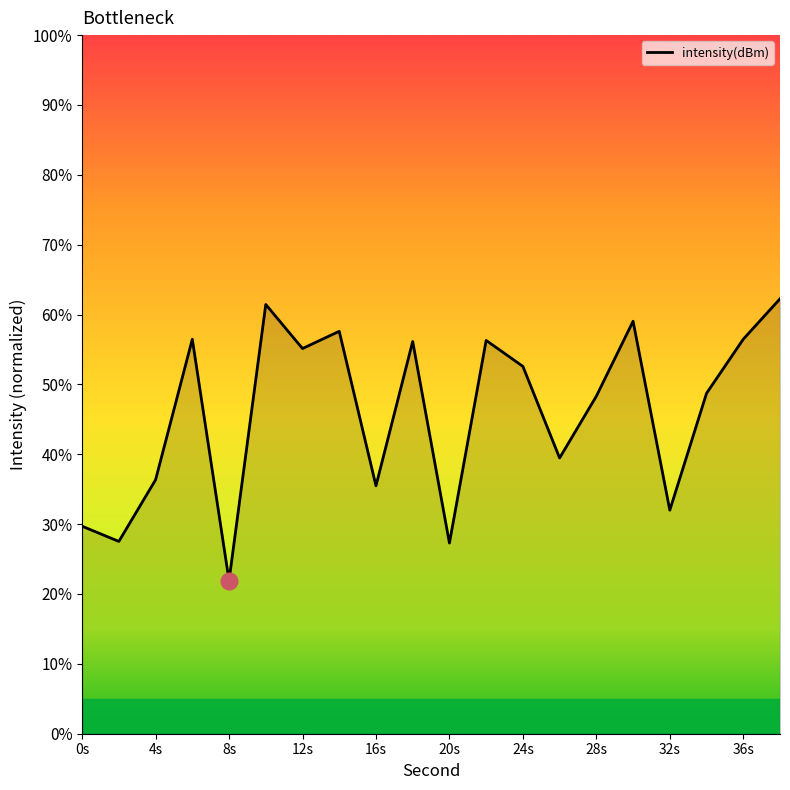

What is the minimum value shown in the chart?

21.9